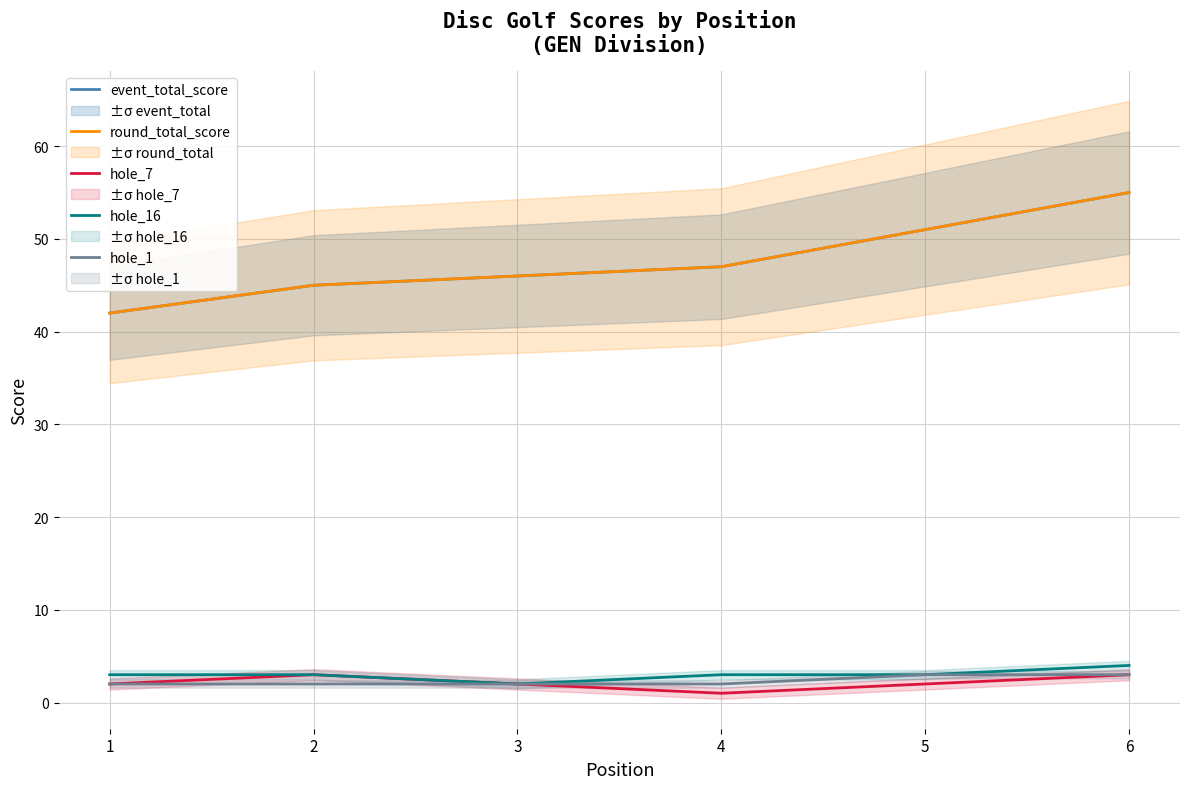

What is the value of the round_total_score point at the 2nd from the left?

45